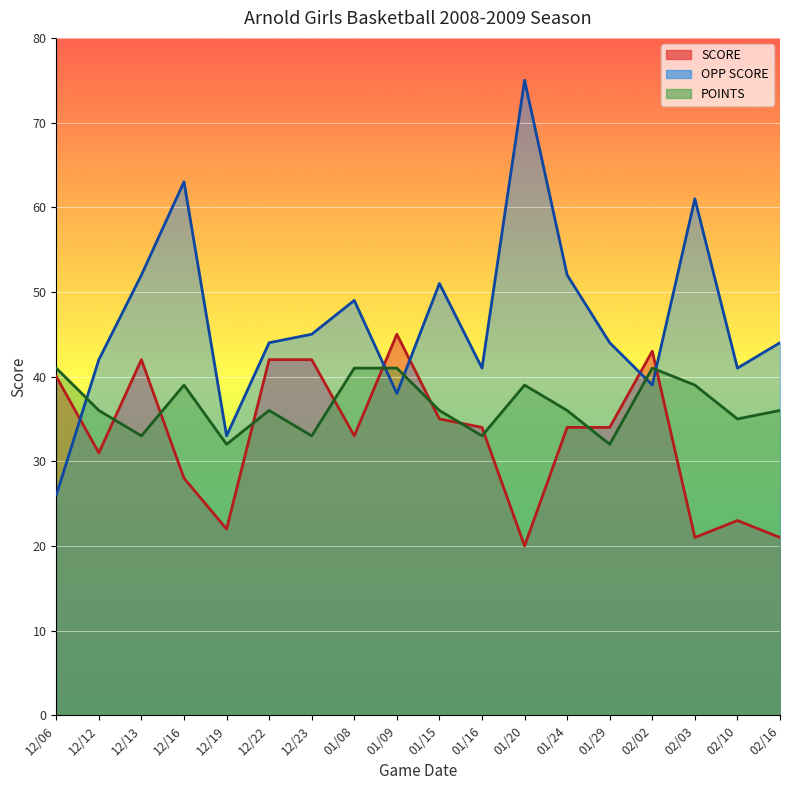

Which has a higher value, 12/19 or 02/03?

12/19